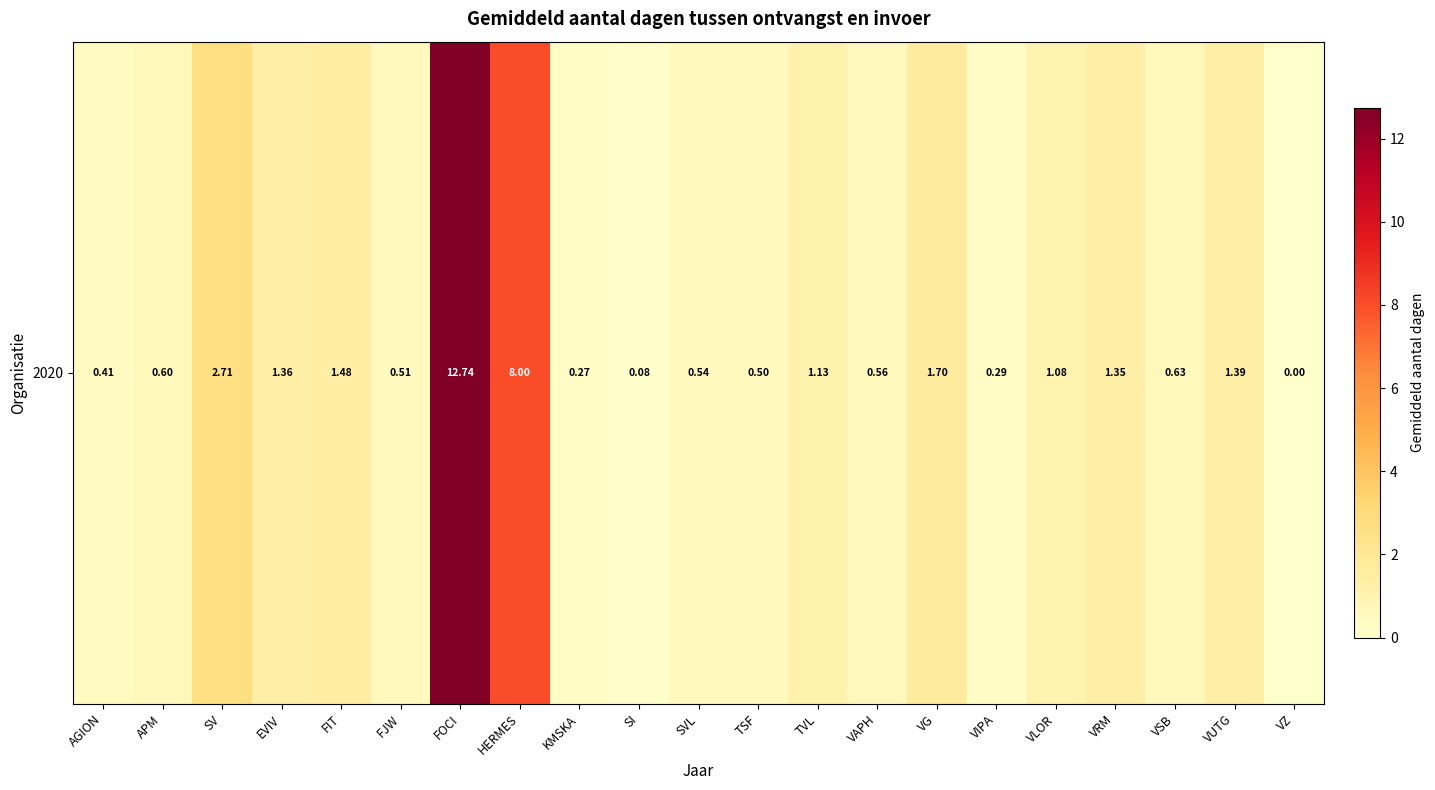

What is the greatest value displayed?

12.7